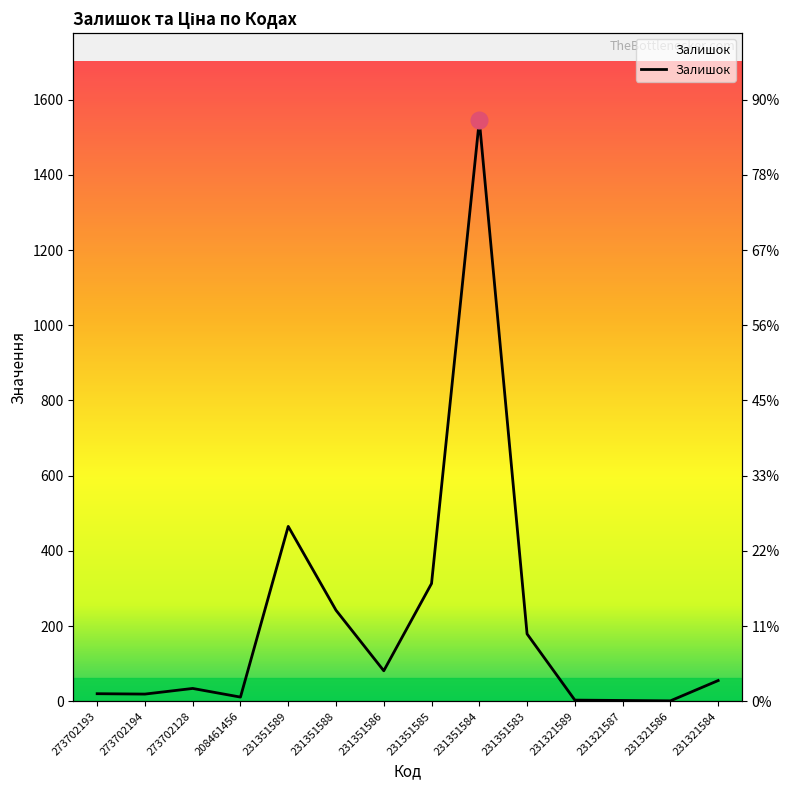

What is the sum of all values?

2970